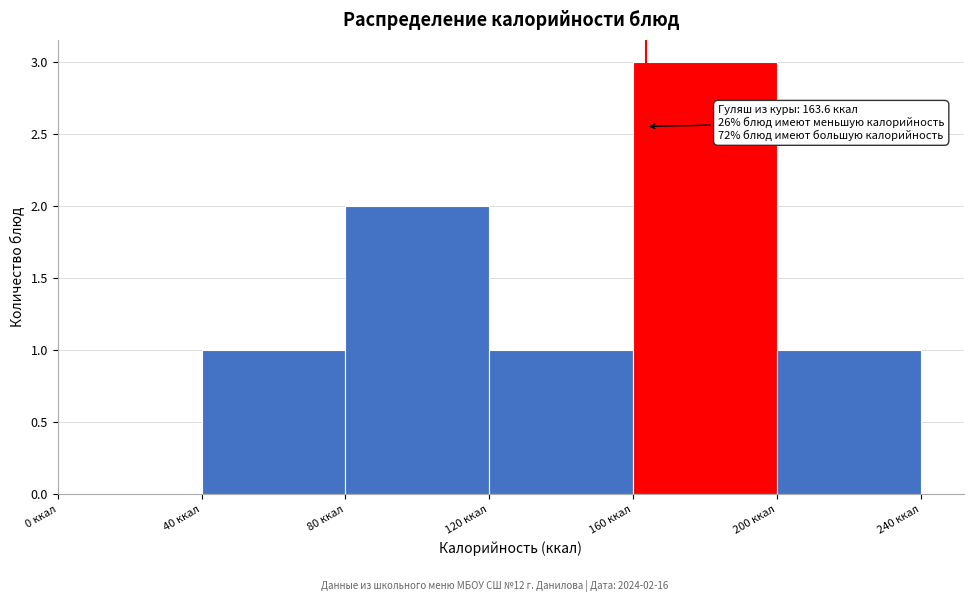

Over which range of the x-axis is the bar tallest?

160 to 200